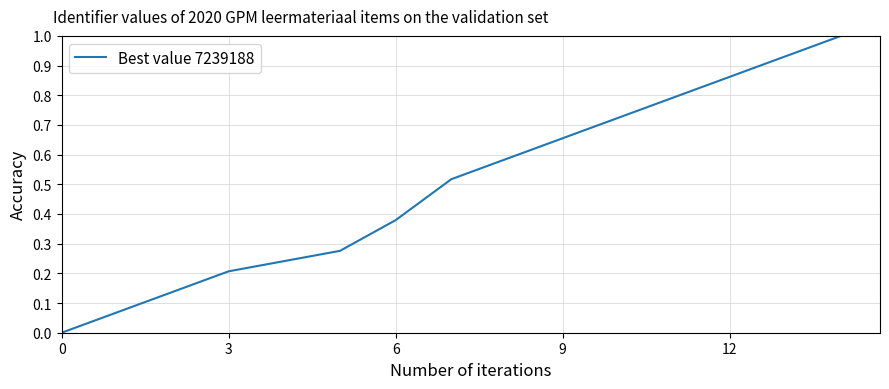

What is the difference between the maximum and minimum values?

1.0